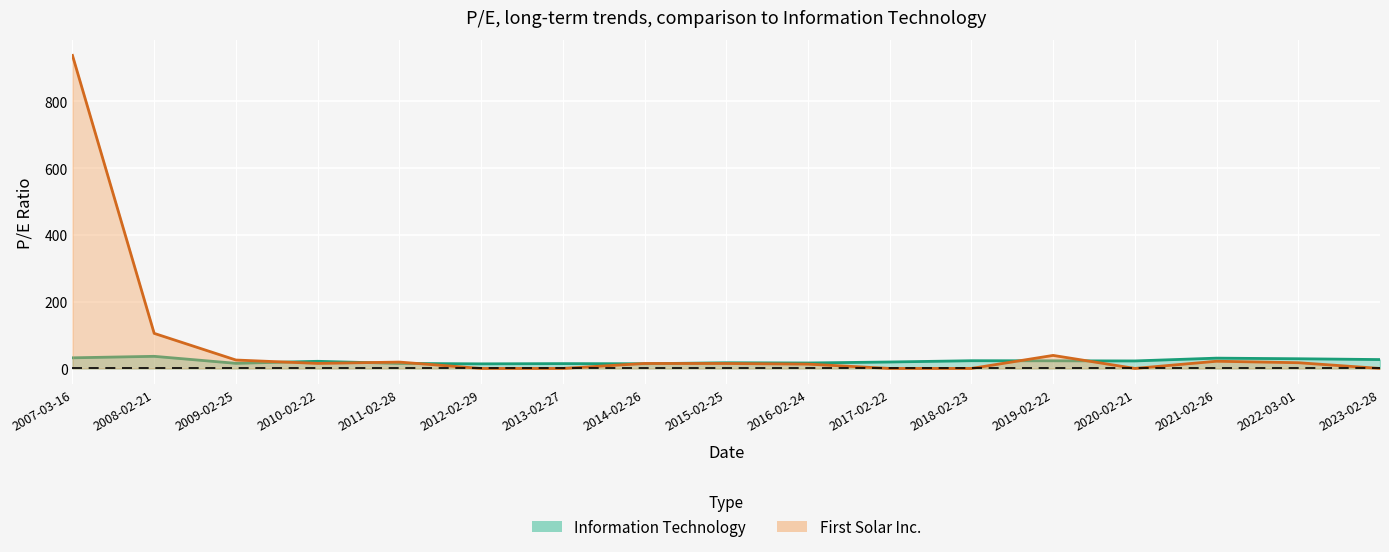

Where is First Solar Inc. nearest to the value 469?

2008-02-21